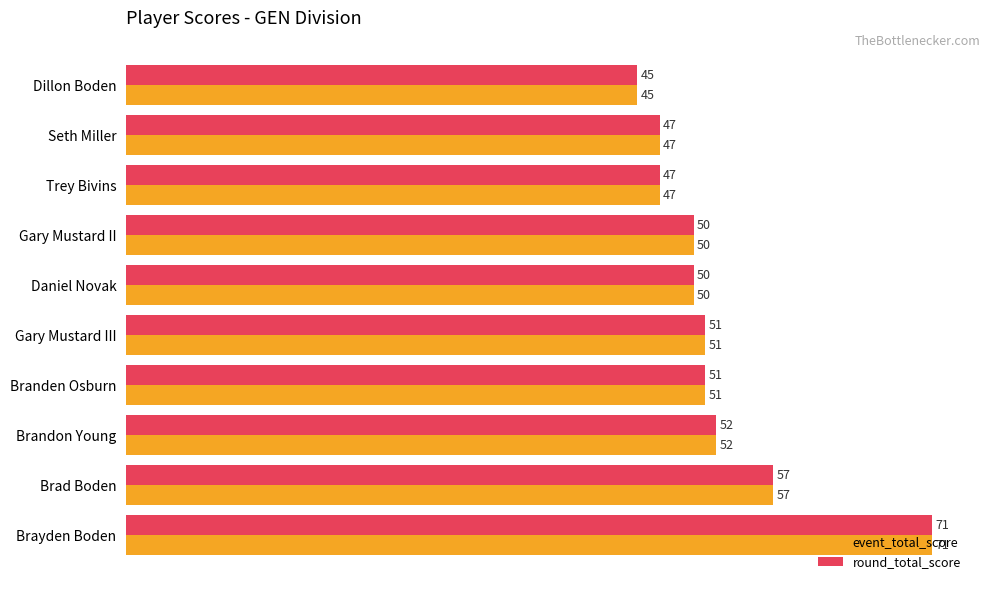

How many data points does each series have?

10